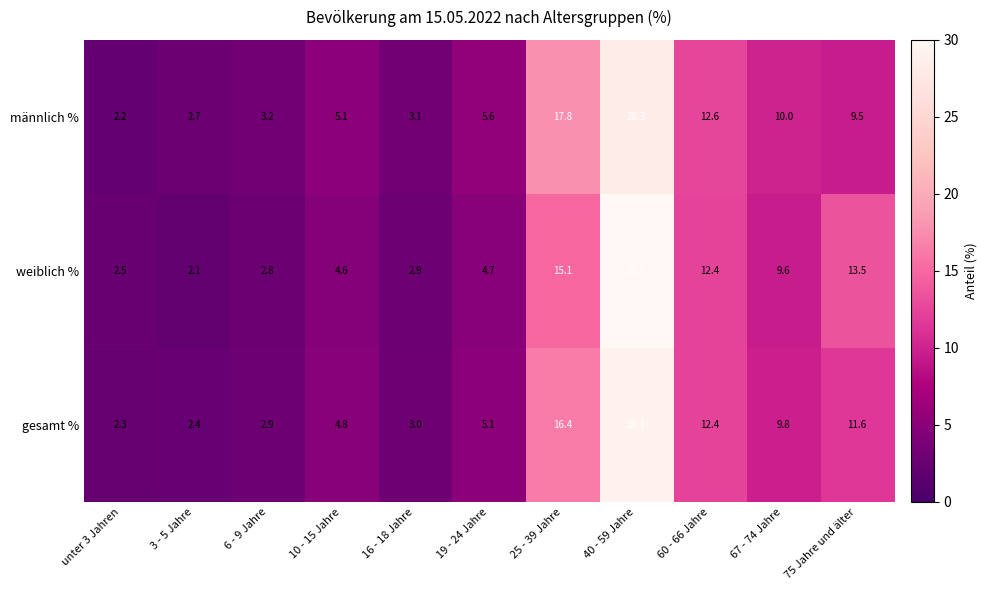

True or false: gesamt % has a value of 5.1 at 19 - 24 Jahre.

True